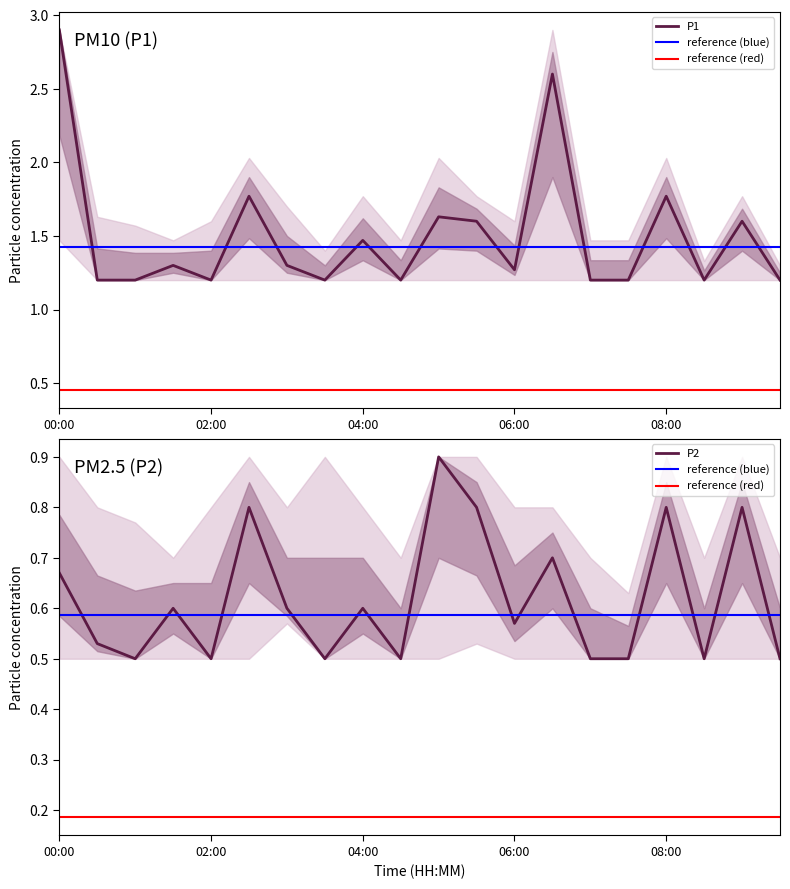

What is the sum of the P2_lower values at 08:00 and 07:30?

1.0